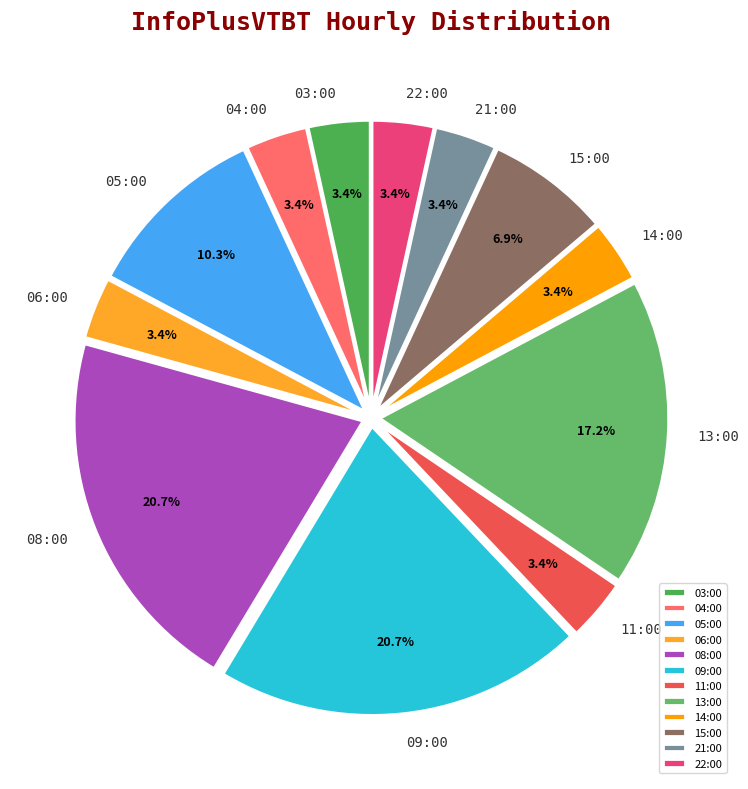

How many slices are in this pie chart?

12